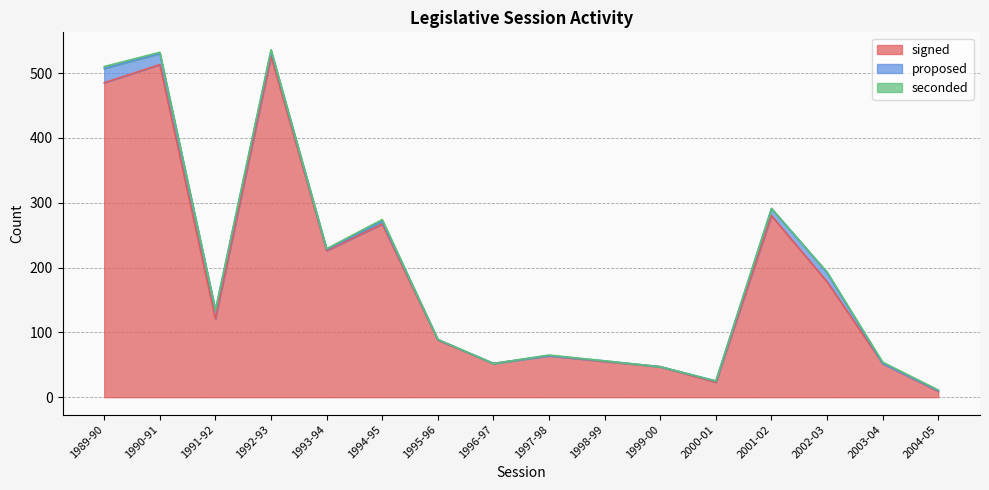

How many data points does each series have?

16